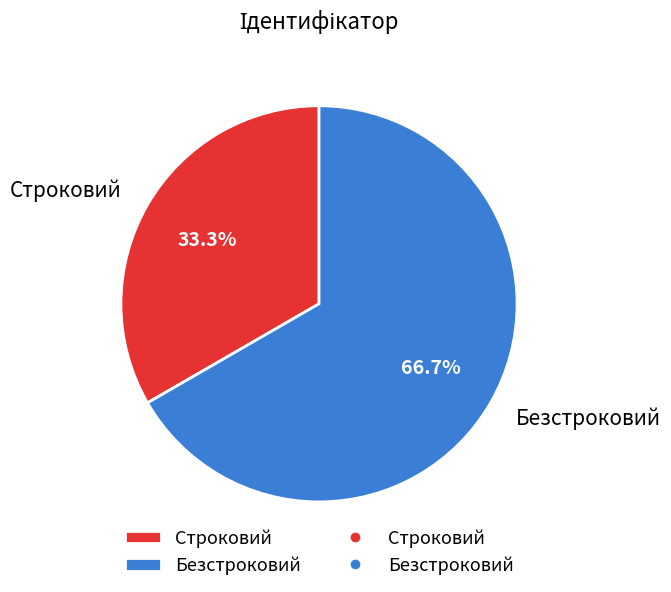

Which category has the smallest portion of the pie?

Строковий